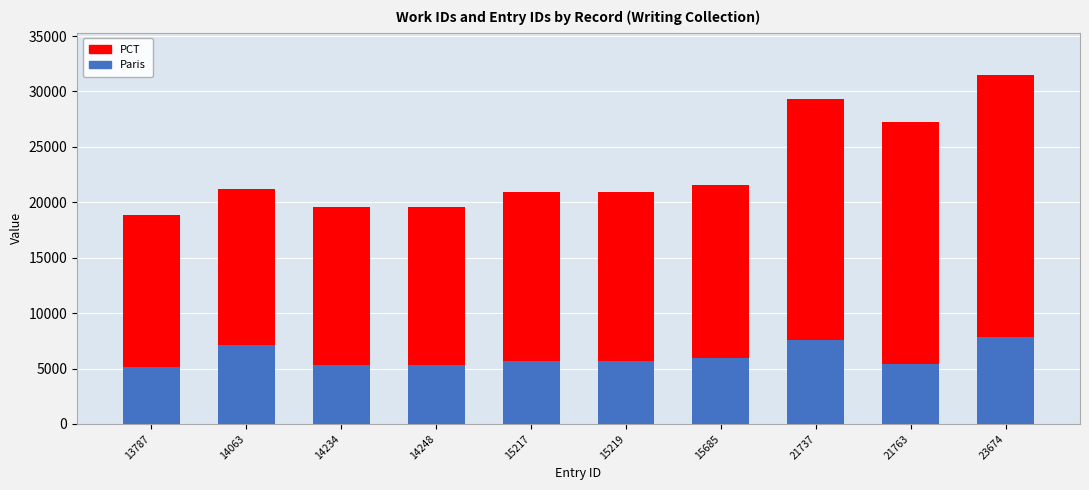

What is the maximum value for Paris?

7844